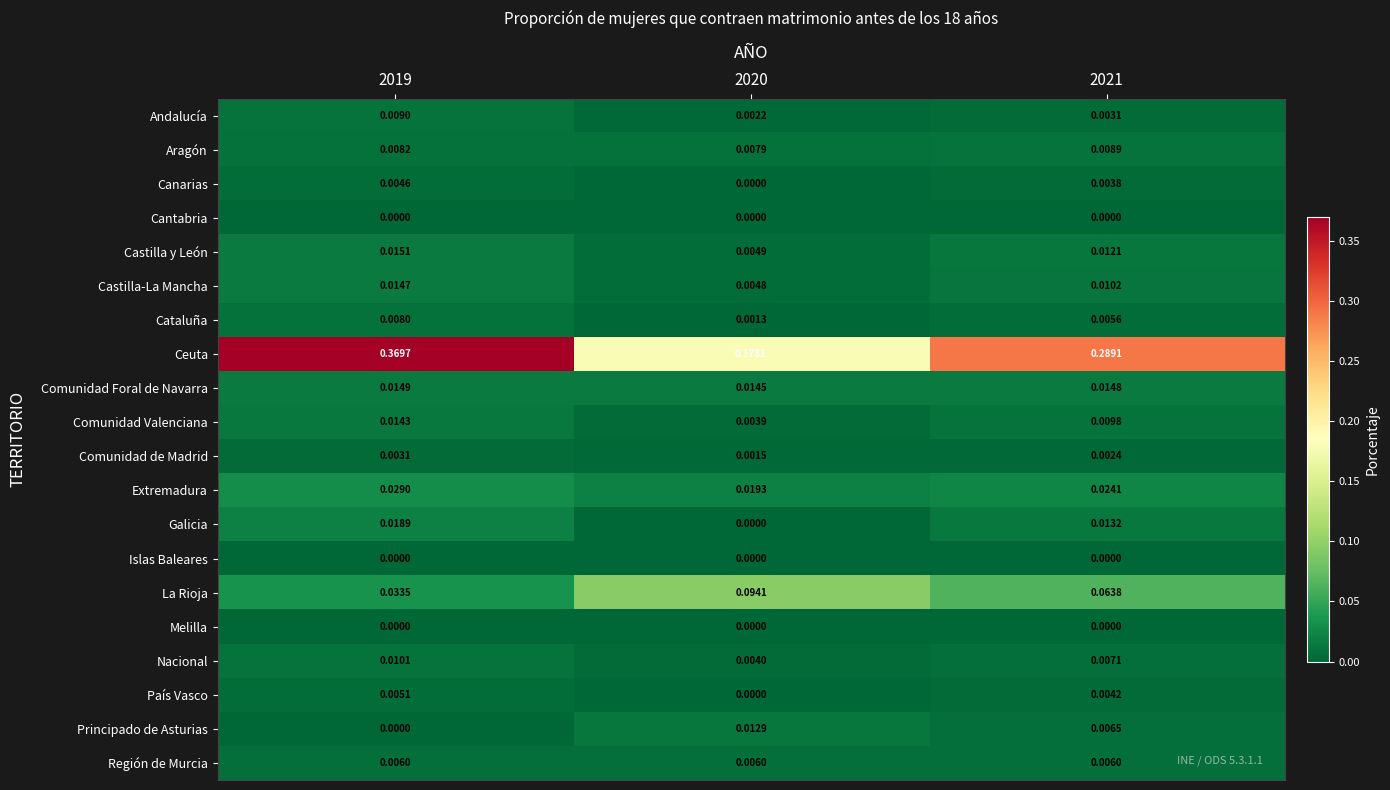

Between 2020 and 2021, which series saw the biggest shift?

Ceuta